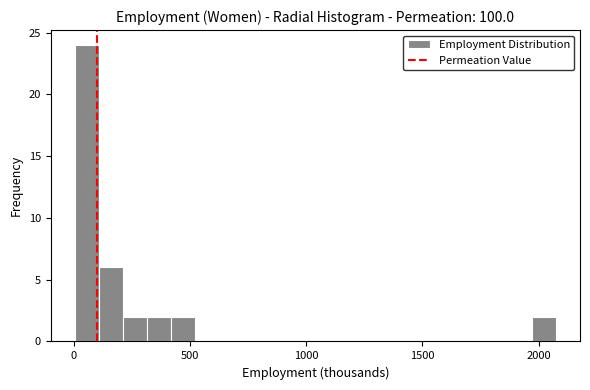

Around what value on the x-axis is the tallest bar? Give the approximate position of its centre, as read against the axis.

50